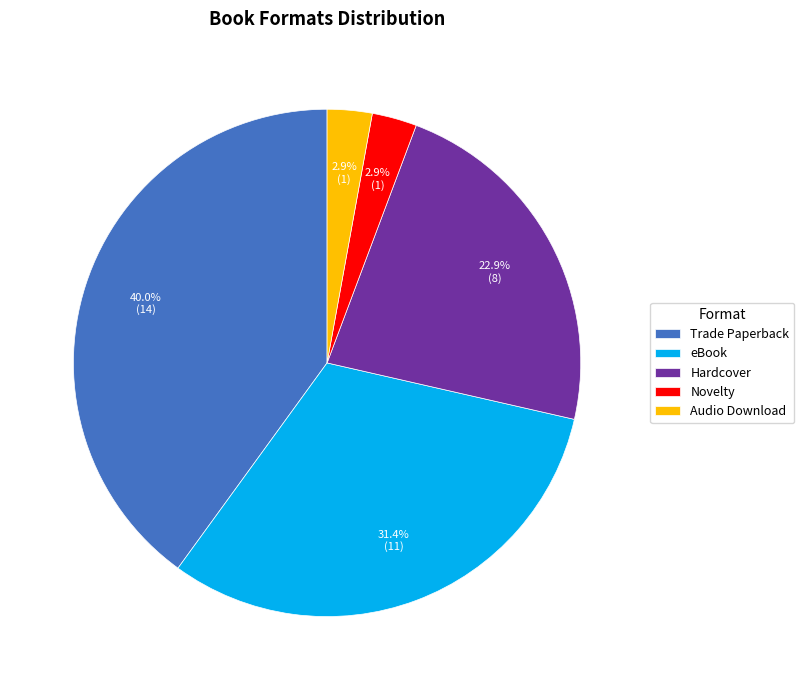

What is the ratio of the value at Audio Download to the value at Novelty?

1.0